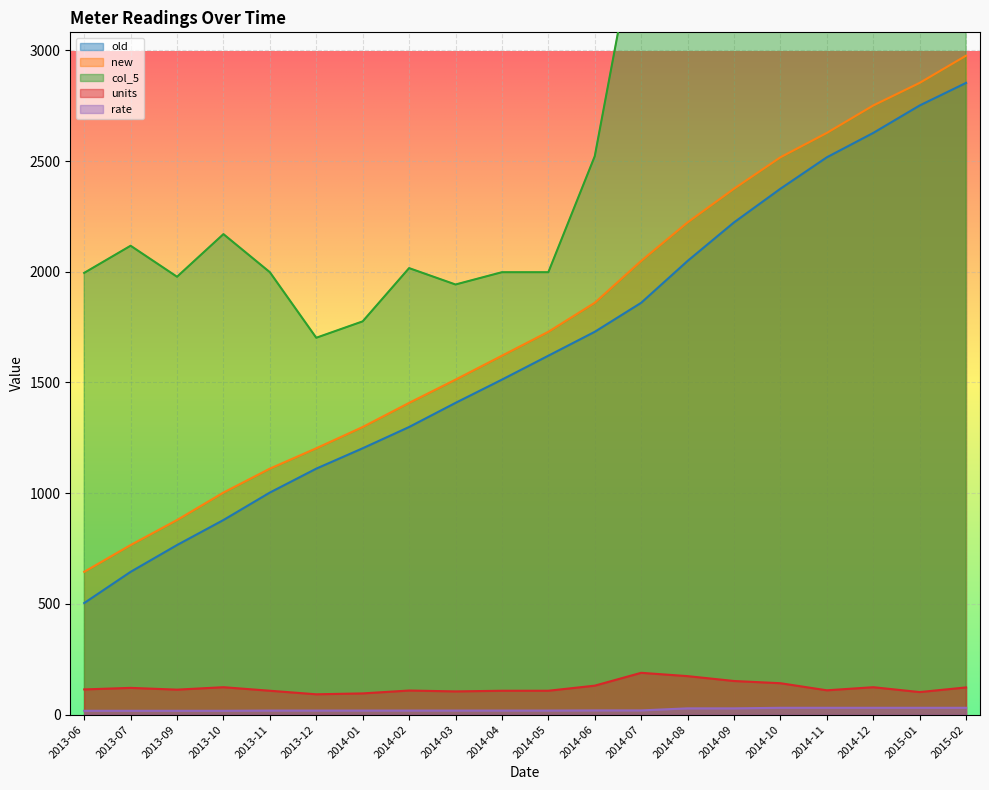

What position from the right is 2014-02?

13